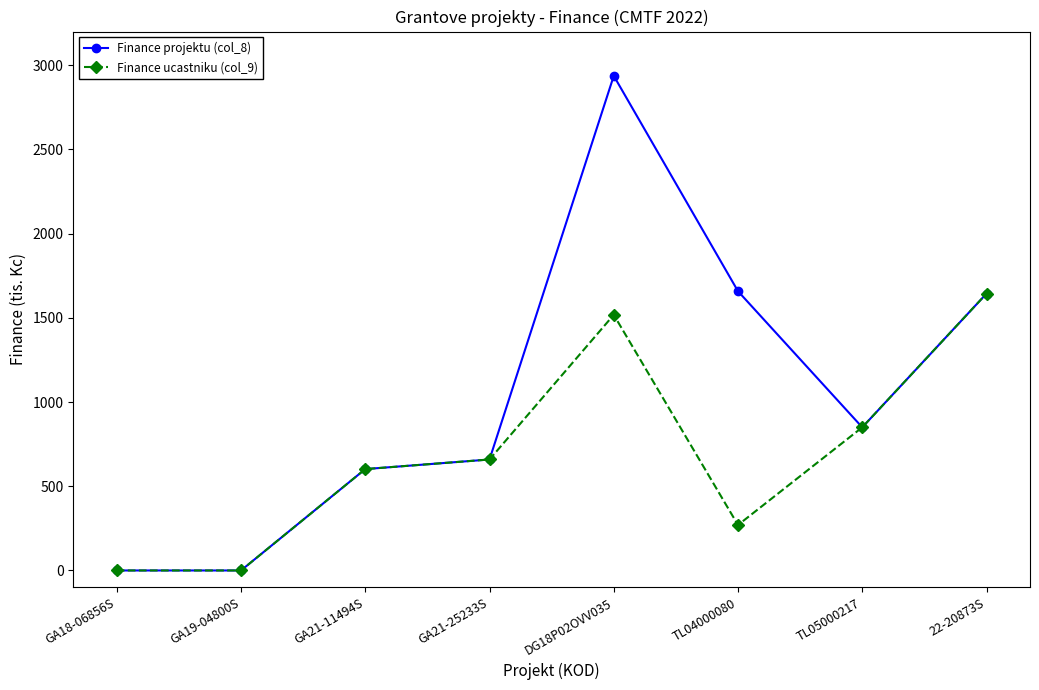

What is the label of the 4th point from the right?

DG18P02OVV035